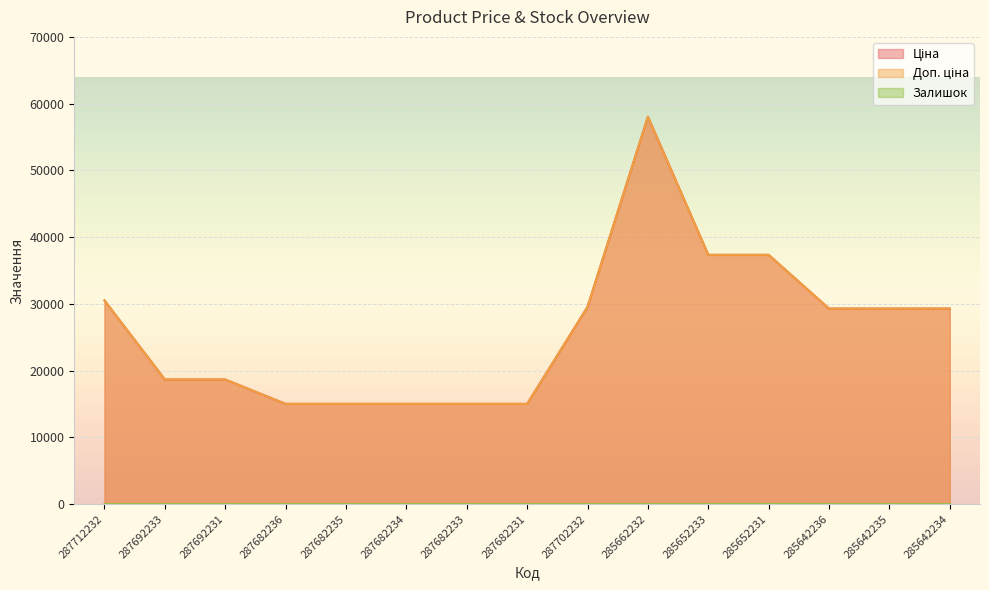

What is the lowest value of the Ціна series?

15019.2